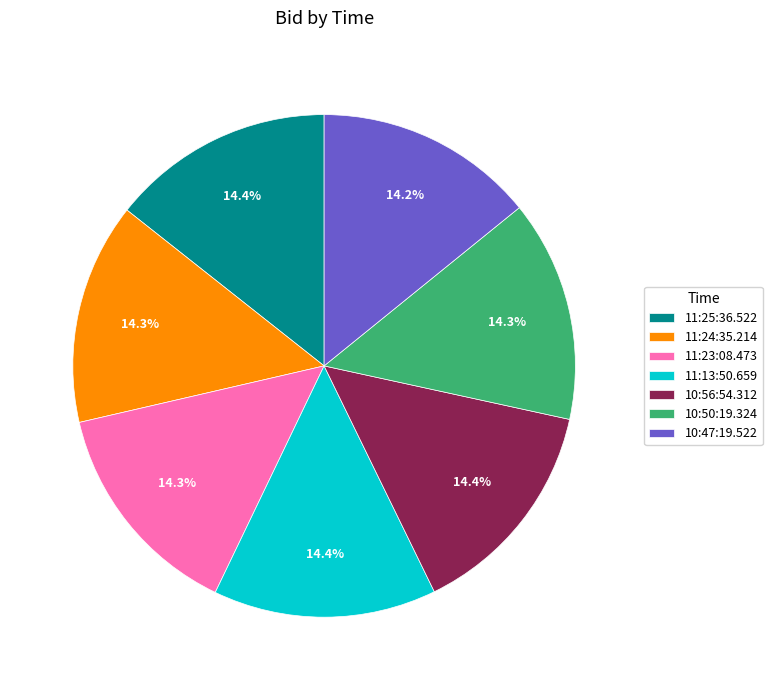

Do 10:50:19.324 and 10:47:19.522 together represent more than half of the pie?

No